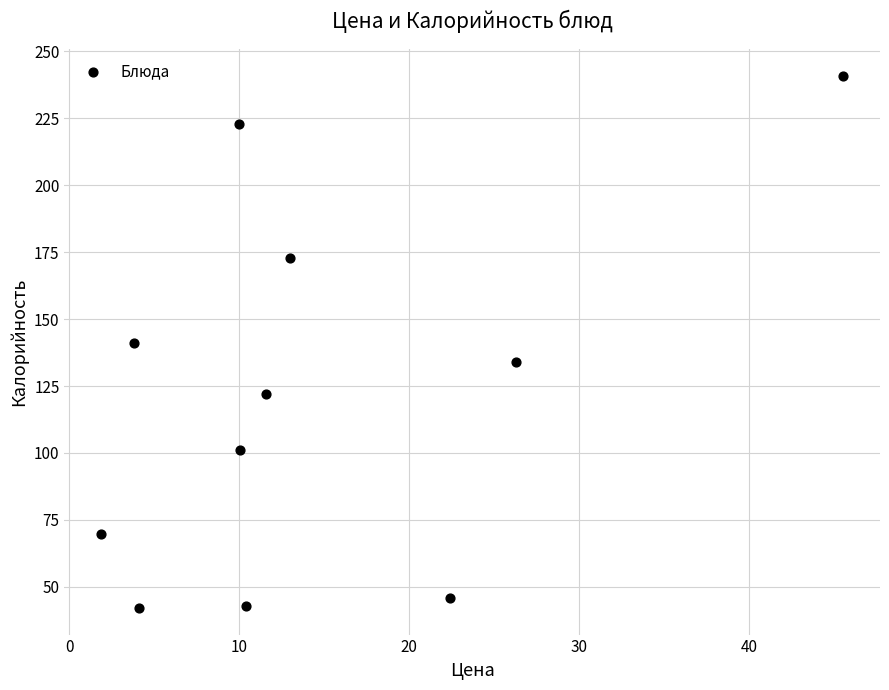

What is the range of X values (max minus min)?

43.6